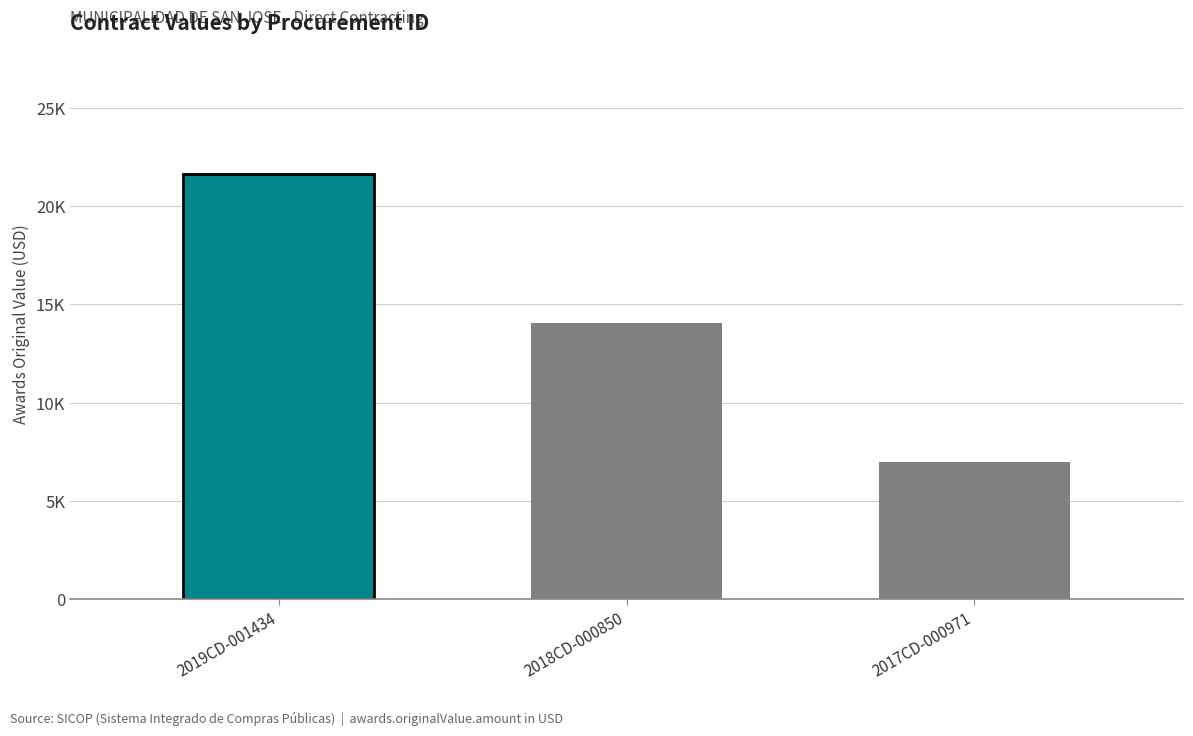

Does the chart contain any negative values?

No